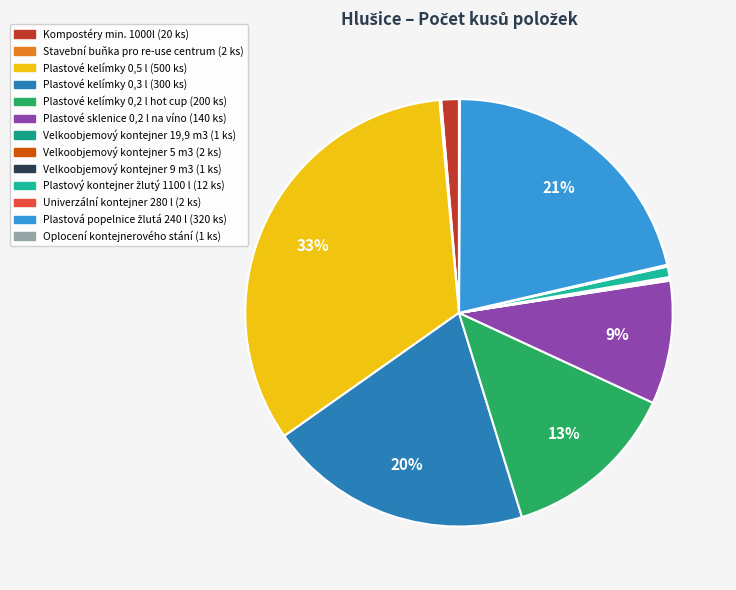

Is Plastové kelímky 0,3 l the majority of the pie?

No